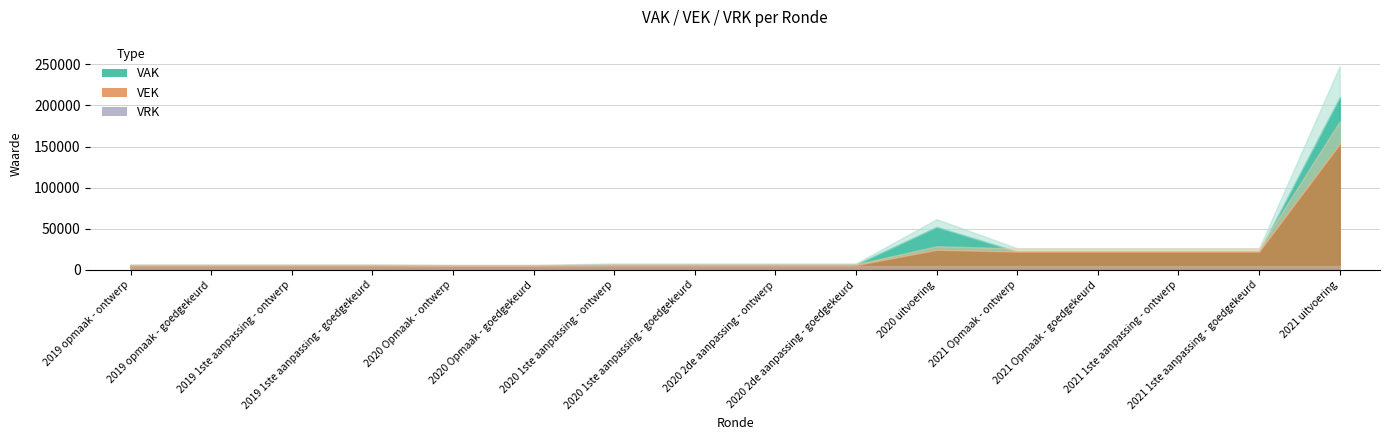

What are all the series names shown in the legend?

VAK, VEK, VRK